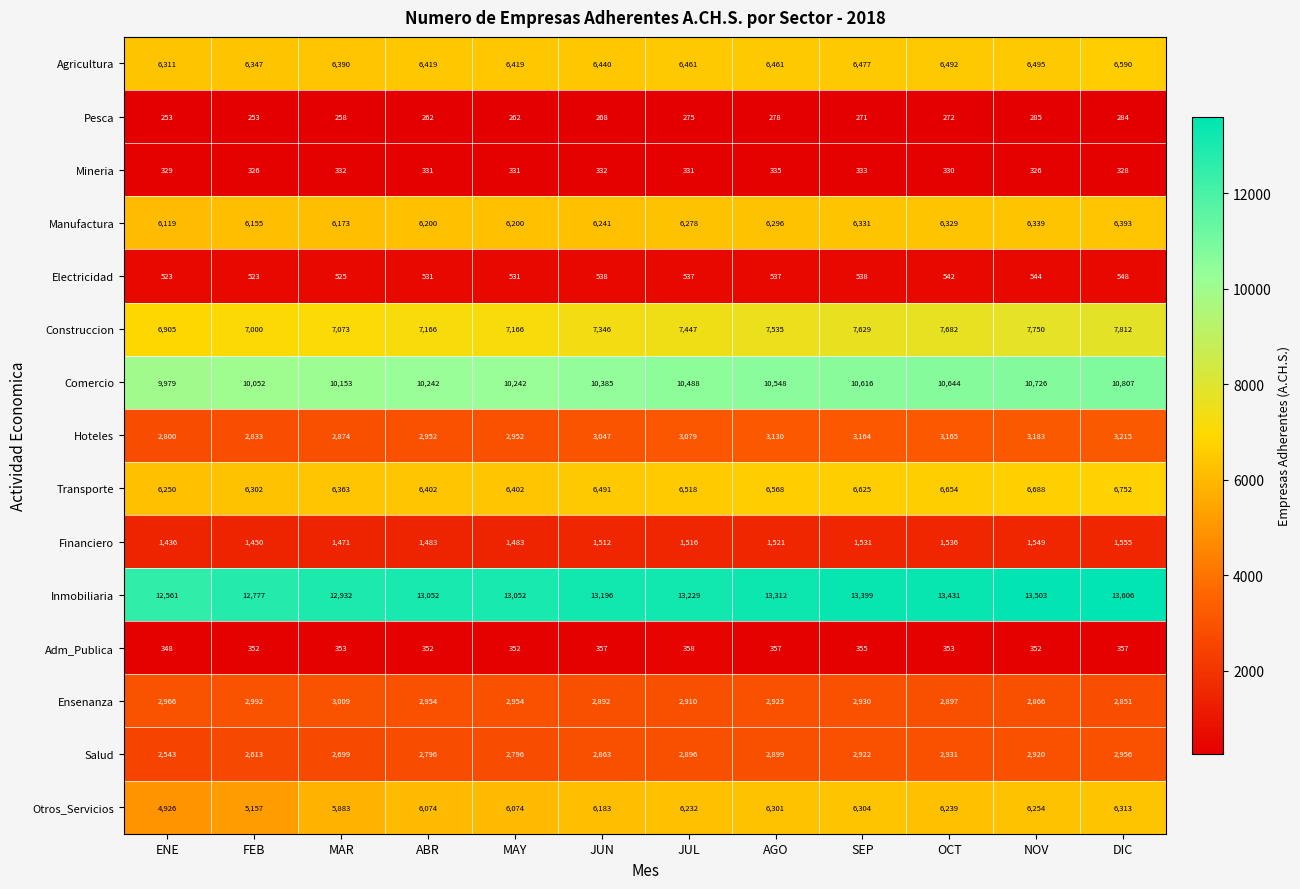

The Mineria series shows 331 at JUL. True or false?

True